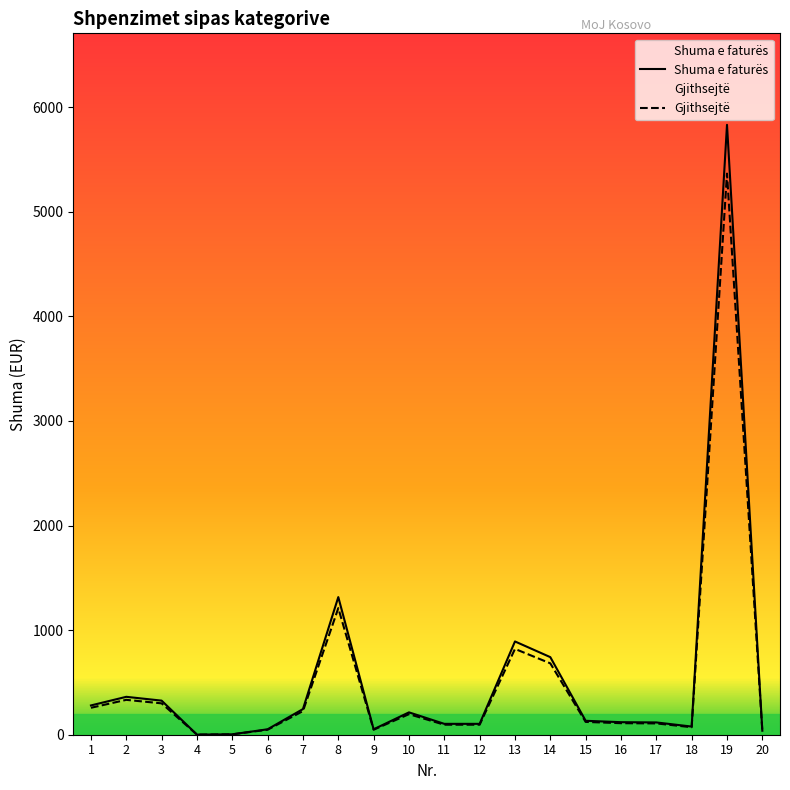

True or false: Shuma e faturës has more than 2 points higher than both neighbors.

True